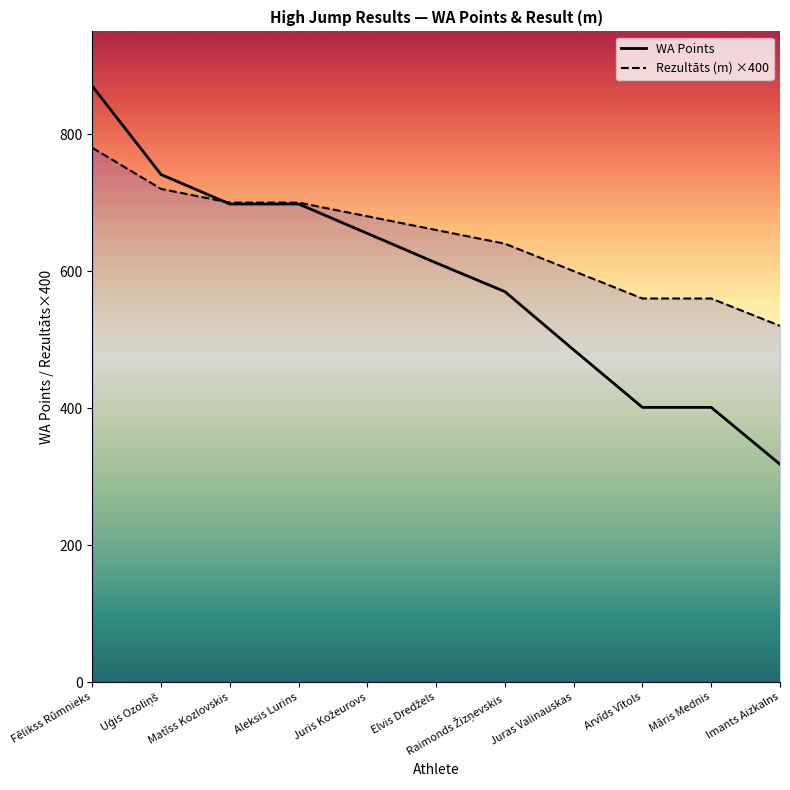

True or false: Rezultāts (m) ×400 and WA Points cross at least once.

True